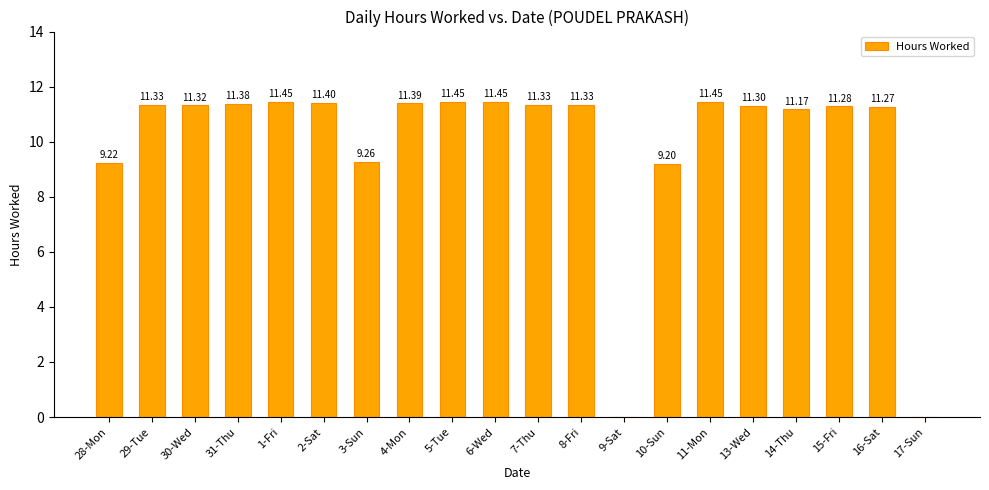

What is the sum of the values at 28-Mon and 15-Fri?

20.5